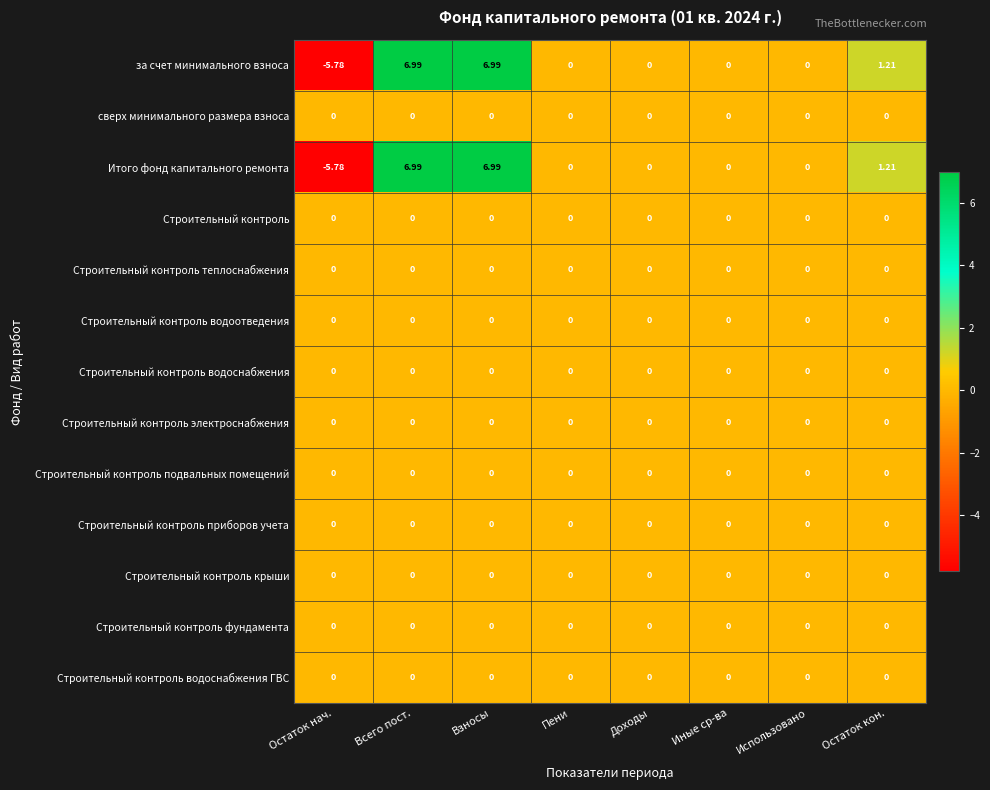

At which category does the chart reach its minimum across all series?

Остаток нач.